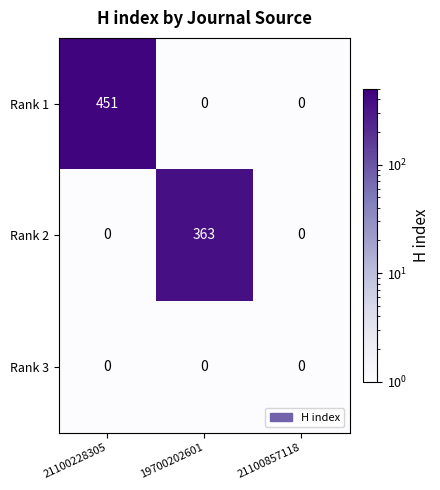

What is the difference between the highest and lowest values at 21100228305?

451